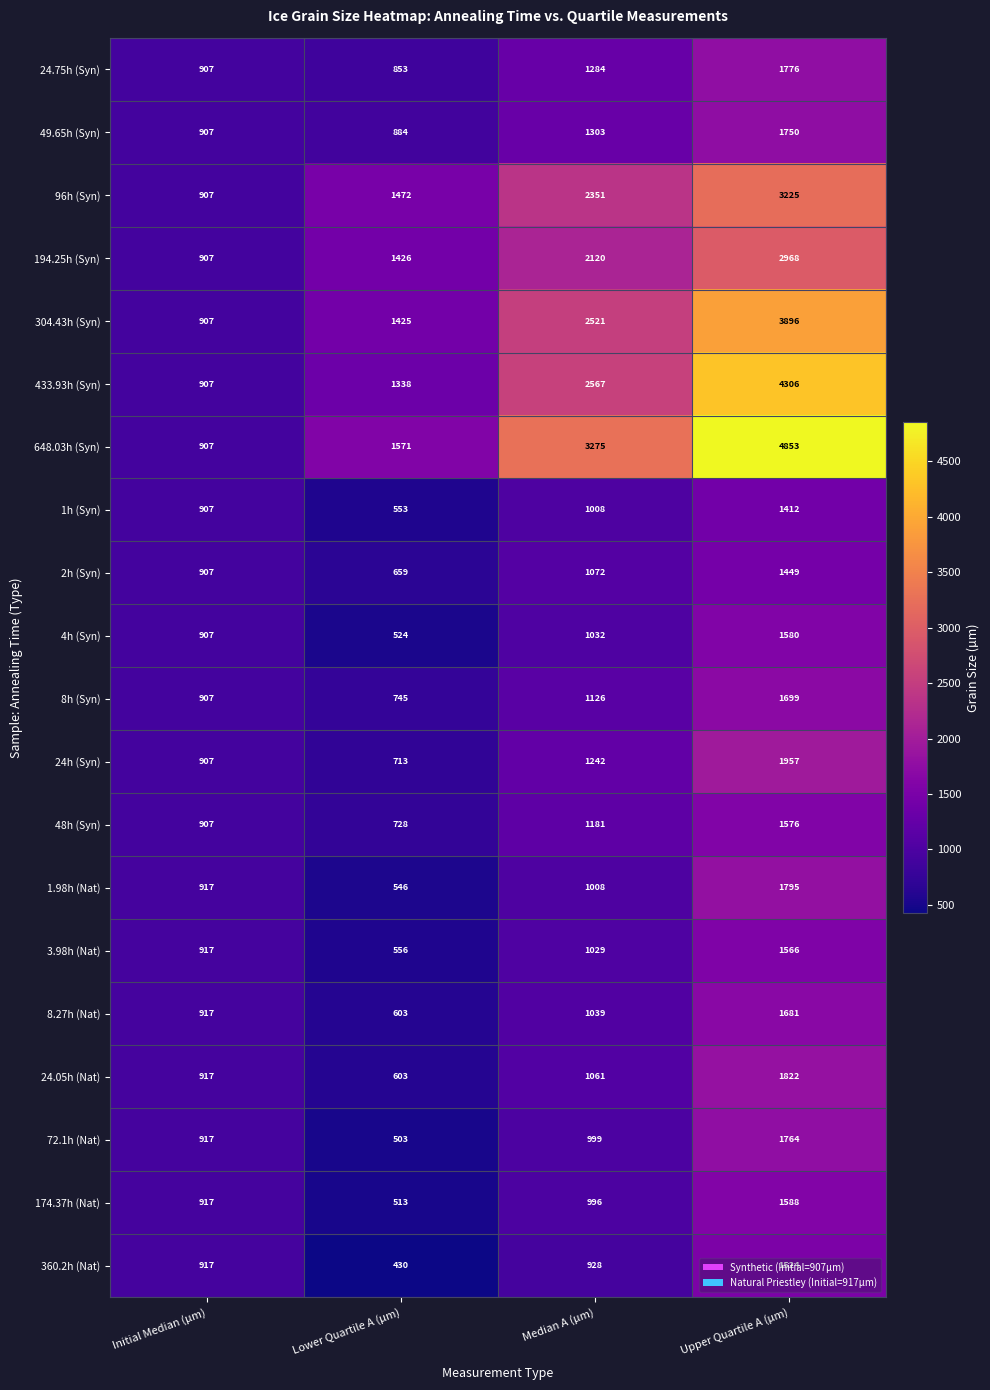

Count the number of categories in the chart.

4